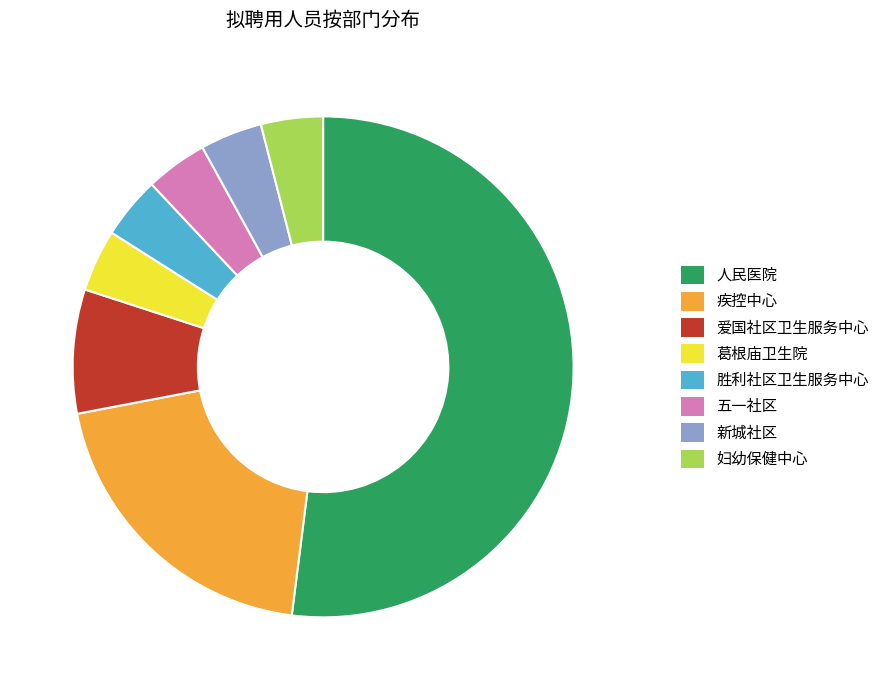

Is there a majority slice in this chart?

Yes